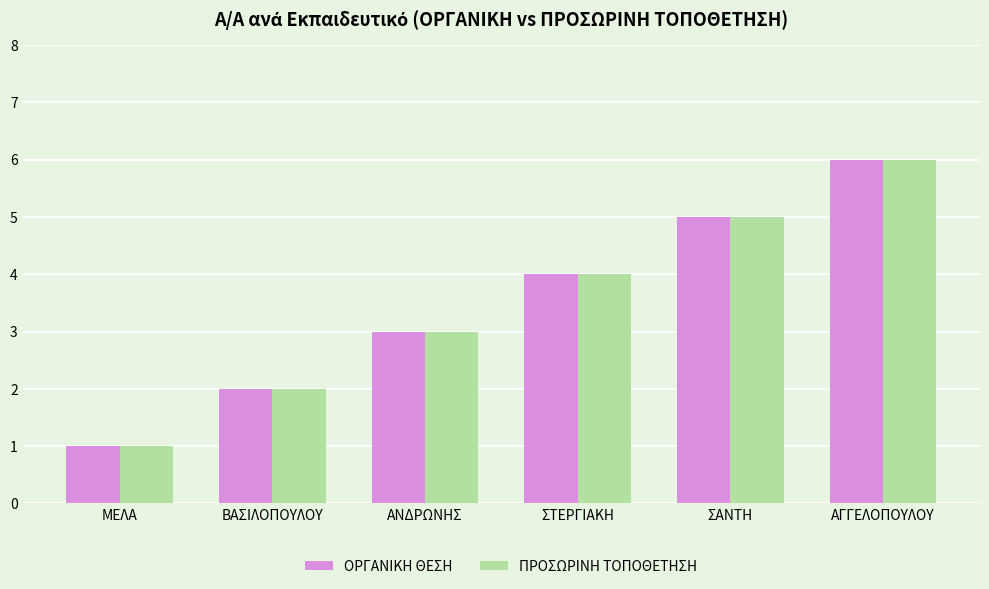

How many groups of bars are there?

6